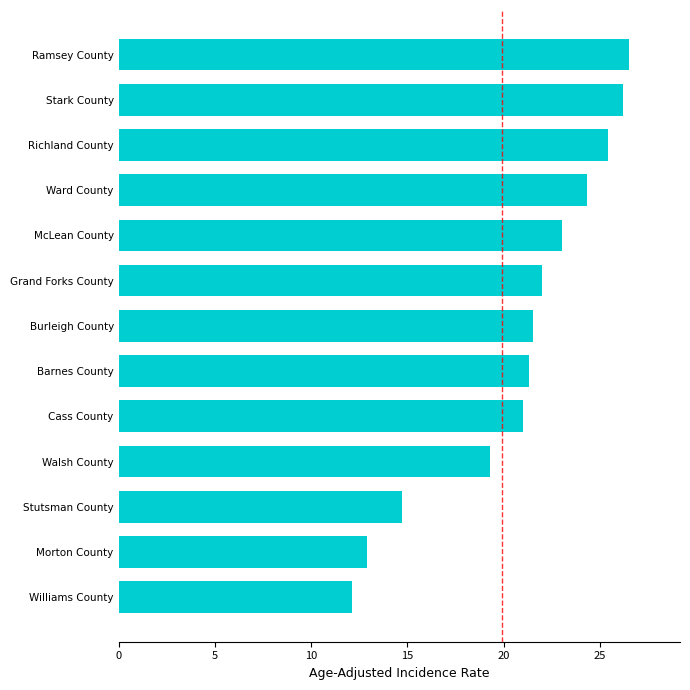

How many bars are there in total?

13